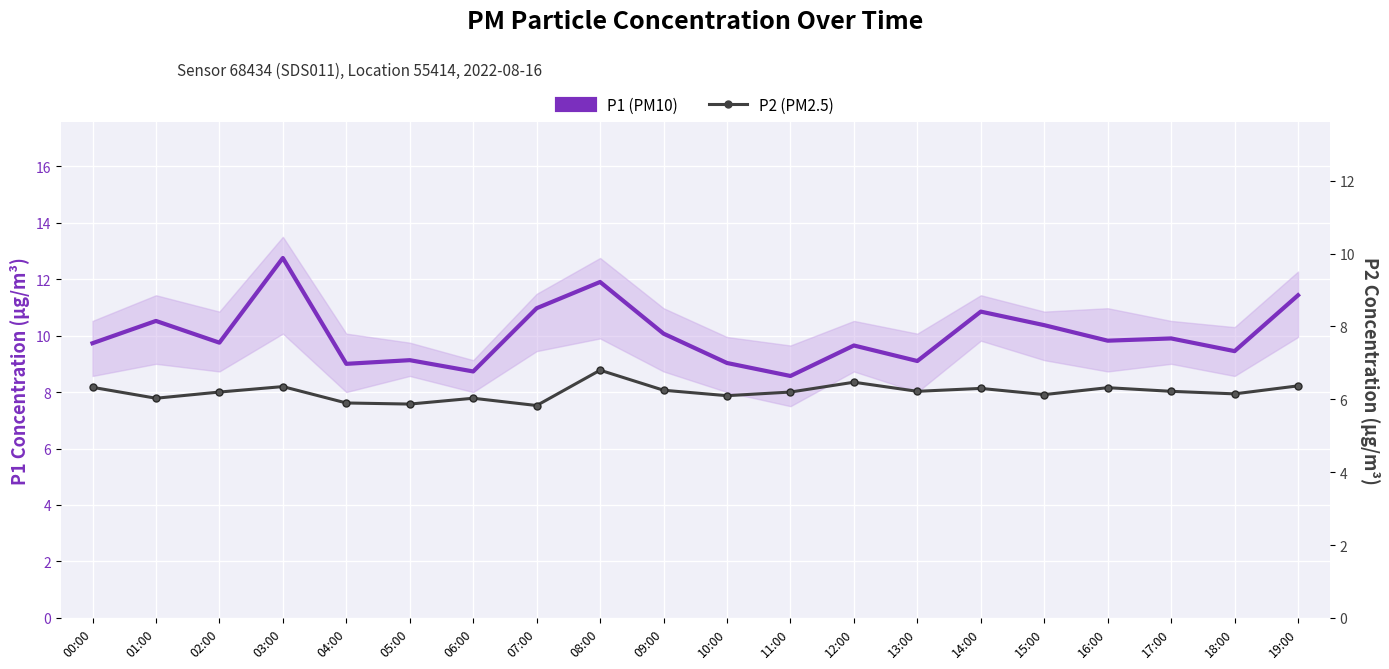

What is the sum of the P2 (PM2.5) values at 18:00 and 19:00?

12.5